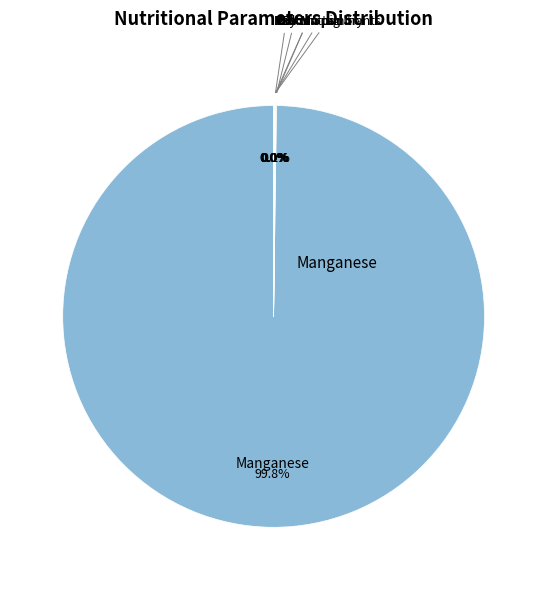

What is the majority slice?

Manganese